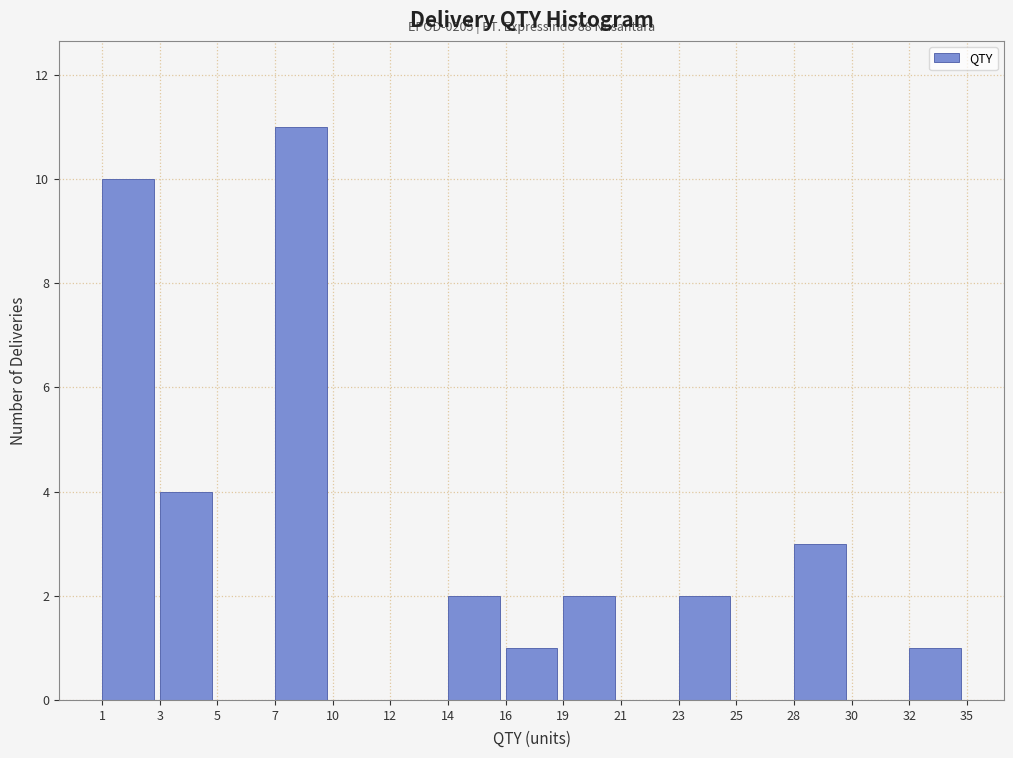

Reading left to right, list all the values displayed in this chart.

1=10	3=4	5=0	7=11	10=0	12=0	14=2	16=1	19=2	21=0	23=2	25=0	28=3	30=0	32=1